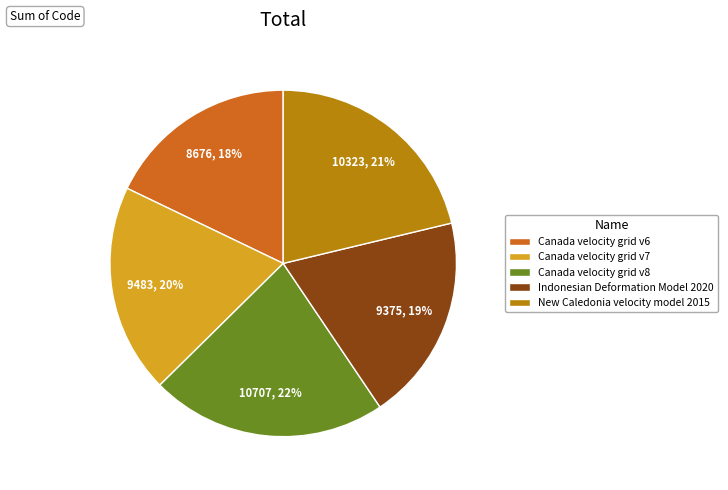

Which category has the biggest portion of the pie?

Canada velocity grid v8